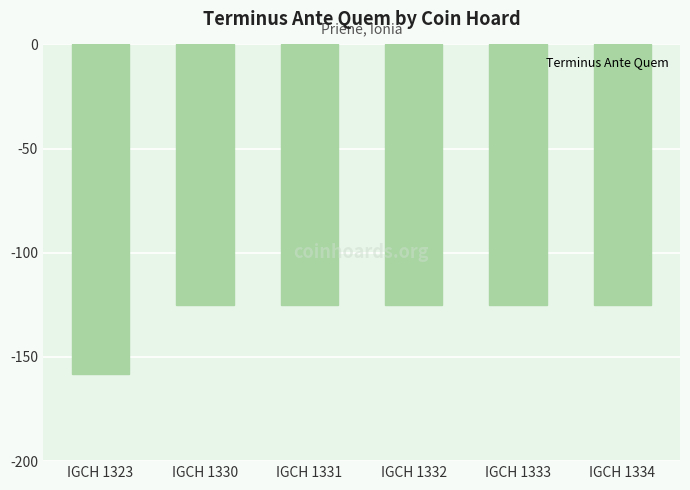

Read the value at IGCH 1331.

-125